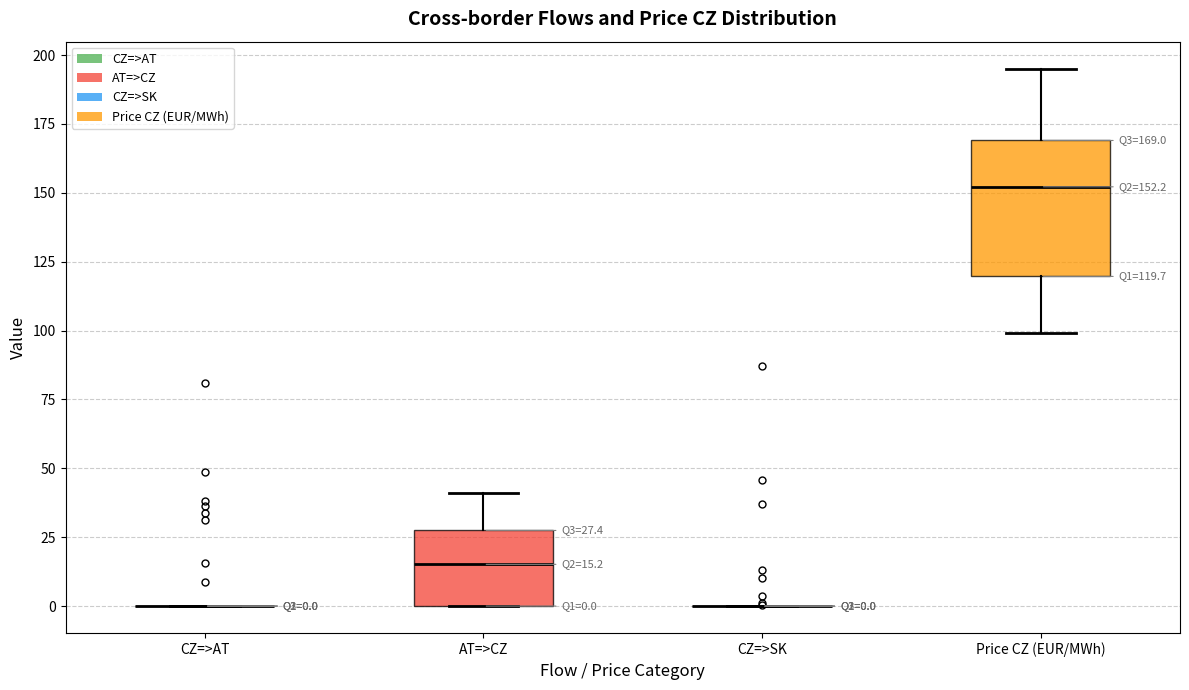

Which box is the tallest, from its lower edge to its upper edge?

Price CZ (EUR/MWh)